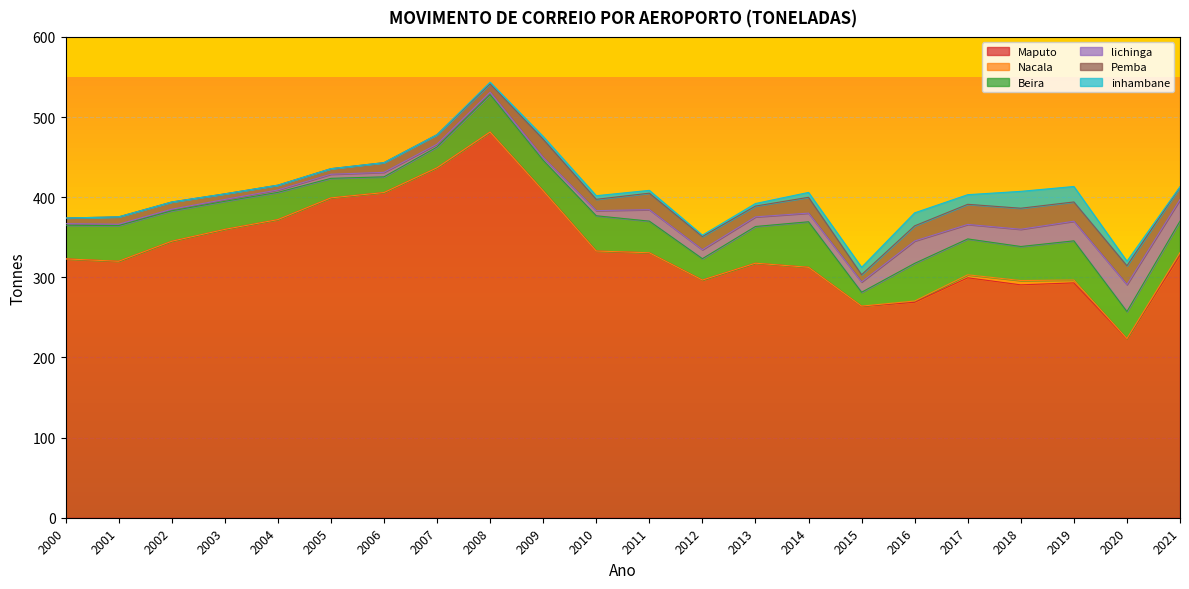

How many interior local valleys does the Maputo series have?

5